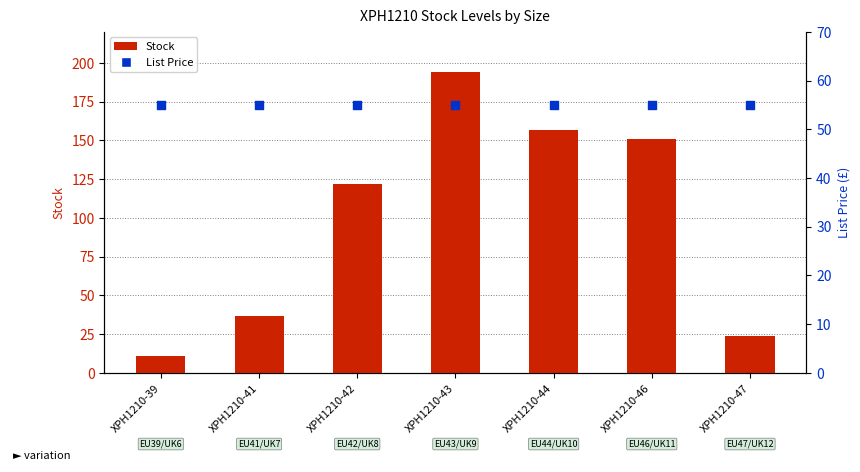

Which series has the widest spread of Y values?

Stock